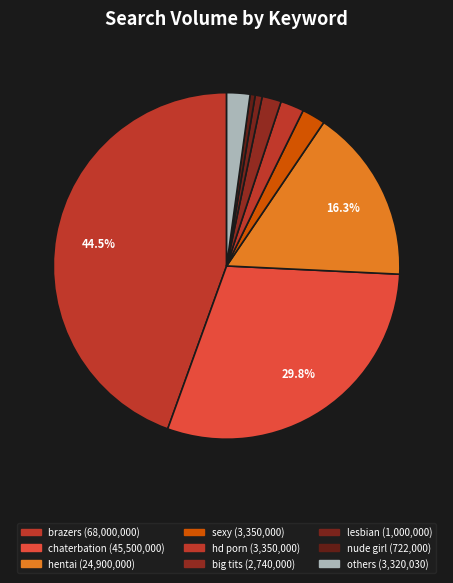

How many segments does this pie chart have?

9